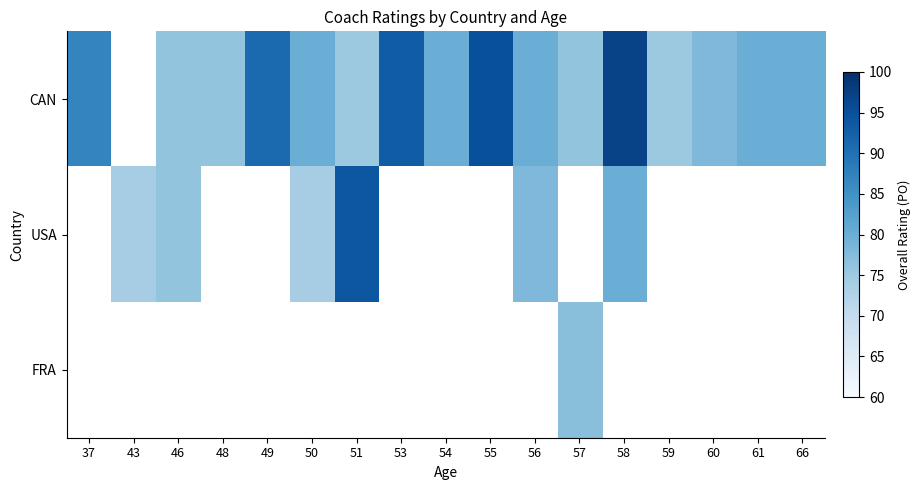

Is the value of FRA at 58 greater than the value of USA at 66?

No